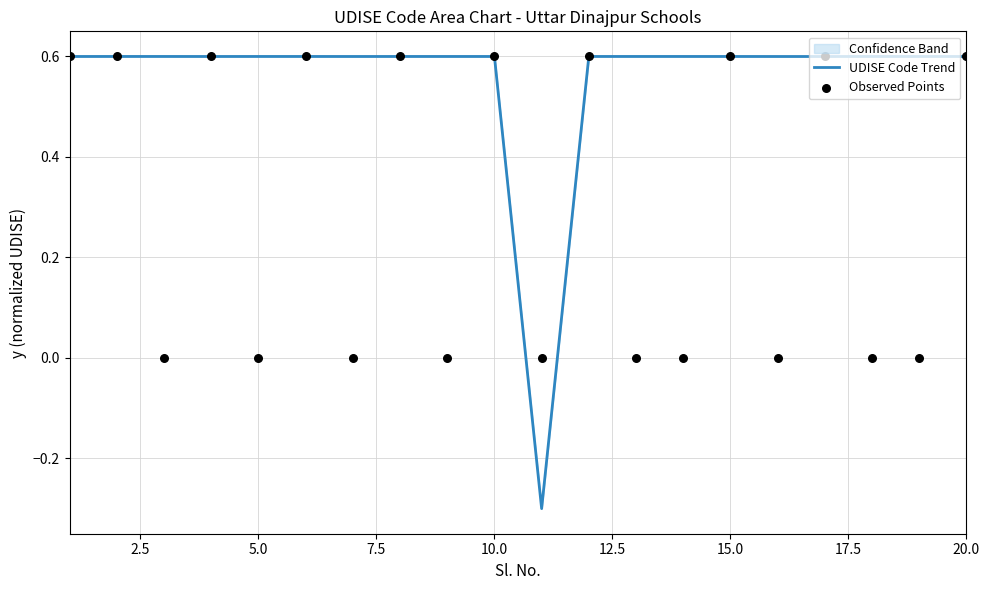

At which category is the sum across all series the highest?

2.5